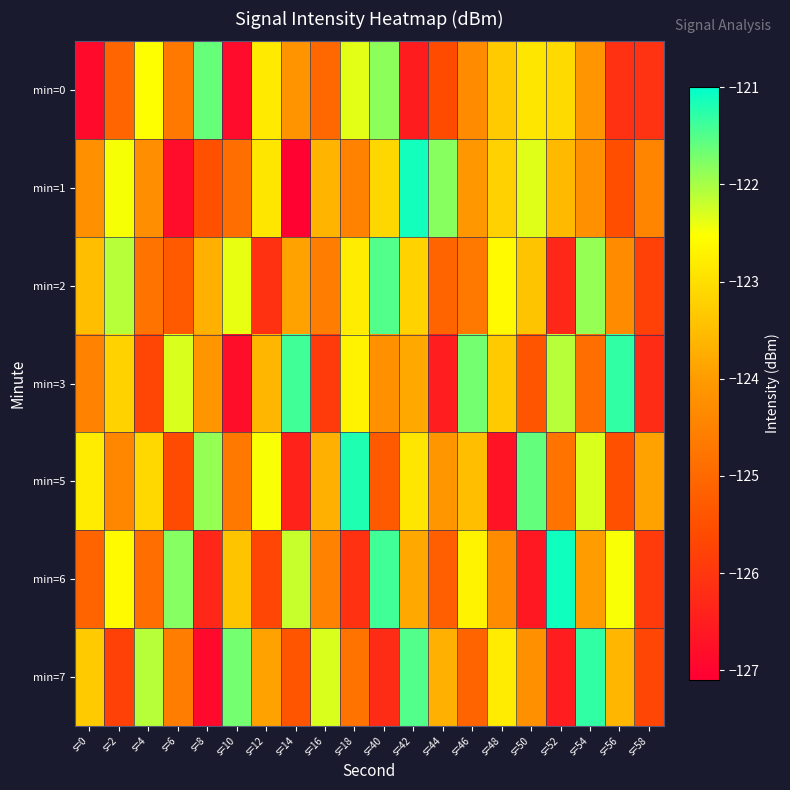

Reading right to left, what are all the values shown in this chart?

min=0: s=58=-126.1	s=56=-126.1	s=54=-124.1	s=52=-123.1	s=50=-122.9	s=48=-123.3	s=46=-124.3	s=44=-125.6	s=42=-126.5	s=40=-121.8	s=18=-122.4	s=16=-125.0	s=14=-124.2	s=12=-122.8	s=10=-126.9	s=8=-121.6	s=6=-124.7	s=4=-122.5	s=2=-125.1	s=0=-126.9
min=1: s=58=-124.4	s=56=-125.5	s=54=-124.2	s=52=-123.6	s=50=-122.3	s=48=-123.2	s=46=-124.1	s=44=-121.8	s=42=-121.1	s=40=-123.1	s=18=-124.5	s=16=-123.6	s=14=-127.0	s=12=-122.9	s=10=-124.9	s=8=-125.5	s=6=-126.8	s=4=-124.3	s=2=-122.5	s=0=-124.2
min=2: s=58=-125.8	s=56=-124.3	s=54=-121.9	s=52=-126.3	s=50=-123.4	s=48=-122.6	s=46=-124.7	s=44=-125.1	s=42=-123.2	s=40=-121.5	s=18=-122.8	s=16=-124.6	s=14=-123.9	s=12=-126.1	s=10=-122.4	s=8=-123.7	s=6=-125.3	s=4=-124.8	s=2=-122.1	s=0=-123.5
min=3: s=58=-126.2	s=56=-121.3	s=54=-124.9	s=52=-122.1	s=50=-125.4	s=48=-123.3	s=46=-121.7	s=44=-126.5	s=42=-123.8	s=40=-124.2	s=18=-122.7	s=16=-125.9	s=14=-121.4	s=12=-123.6	s=10=-126.8	s=8=-124.1	s=6=-122.3	s=4=-125.7	s=2=-123.2	s=0=-124.5
min=5: s=58=-123.9	s=56=-125.5	s=54=-122.3	s=52=-124.8	s=50=-121.6	s=48=-126.7	s=46=-123.5	s=44=-124.1	s=42=-122.9	s=40=-125.3	s=18=-121.2	s=16=-123.7	s=14=-126.4	s=12=-122.5	s=10=-124.7	s=8=-121.9	s=6=-125.6	s=4=-123.1	s=2=-124.4	s=0=-122.8
min=6: s=58=-125.9	s=56=-122.5	s=54=-124.0	s=52=-121.1	s=50=-126.6	s=48=-124.3	s=46=-122.7	s=44=-125.2	s=42=-123.8	s=40=-121.4	s=18=-126.1	s=16=-124.5	s=14=-122.2	s=12=-125.7	s=10=-123.4	s=8=-126.3	s=6=-121.8	s=4=-124.9	s=2=-122.6	s=0=-125.1
min=7: s=58=-125.7	s=56=-123.6	s=54=-121.3	s=52=-126.5	s=50=-124.2	s=48=-122.8	s=46=-125.1	s=44=-123.7	s=42=-121.5	s=40=-126.2	s=18=-124.8	s=16=-122.3	s=14=-125.4	s=12=-123.9	s=10=-121.7	s=8=-126.9	s=6=-124.6	s=4=-122.1	s=2=-125.8	s=0=-123.3